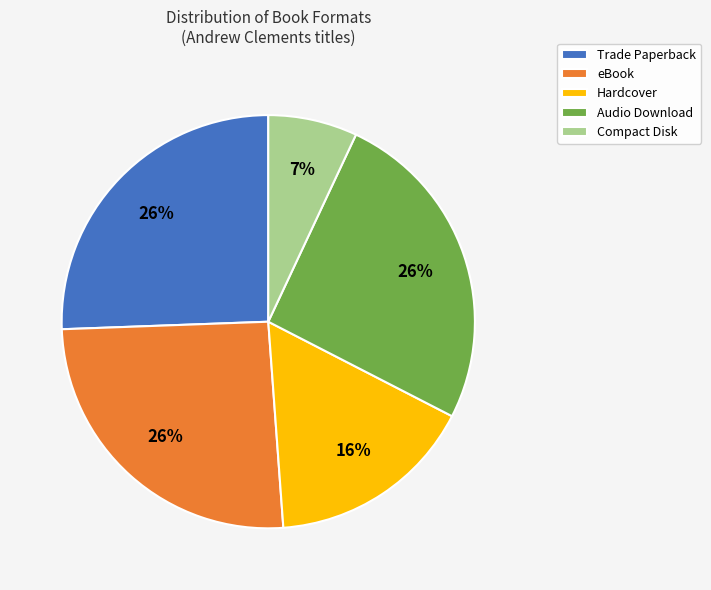

Approximately how many times larger is the value at Compact Disk compared to Hardcover?

0.4